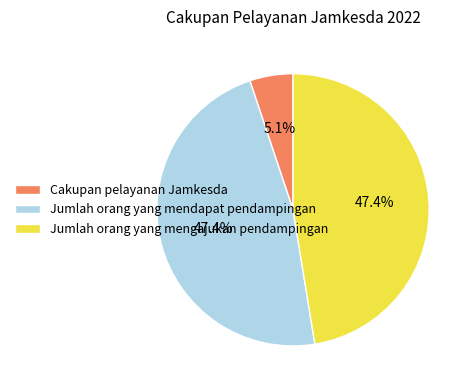

Do Jumlah orang yang mengajukan pendampingan and Cakupan pelayanan Jamkesda together represent more than half of the pie?

Yes